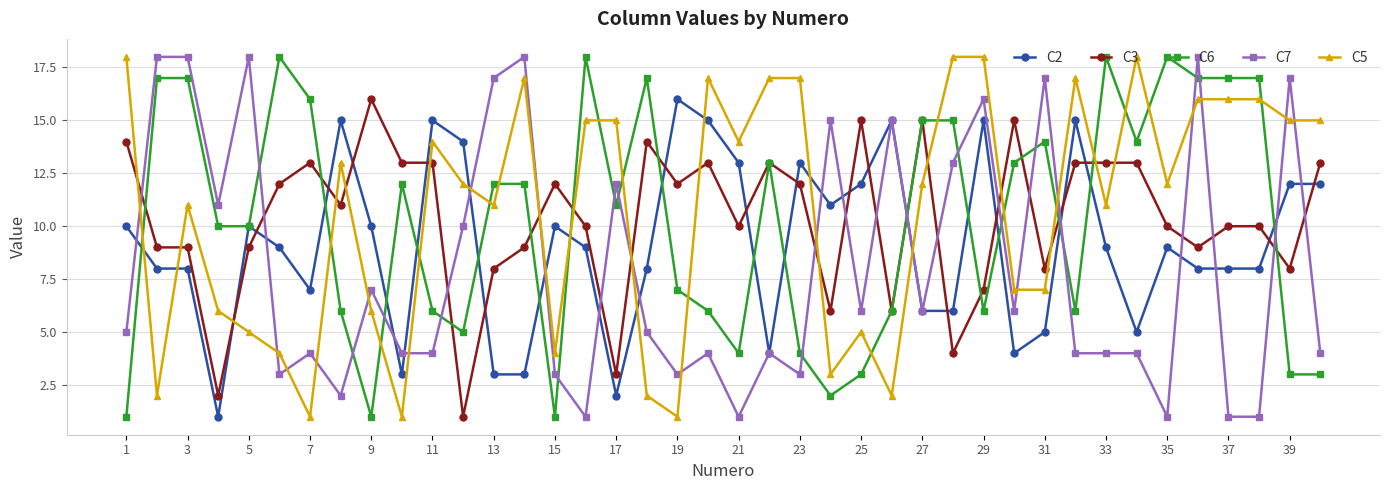

True or false: C7 and C3 intersect in this chart.

True